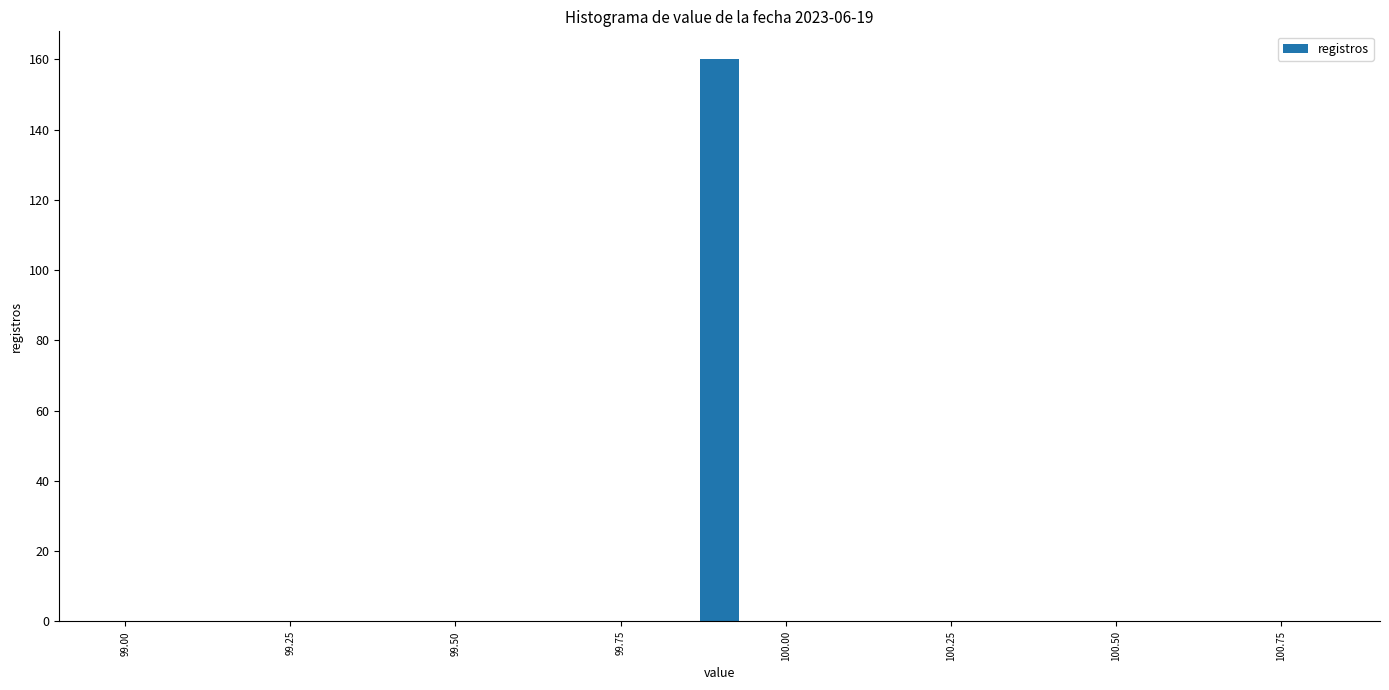

Read against the x-axis, roughly where is the centre of the tallest bar?

99.90